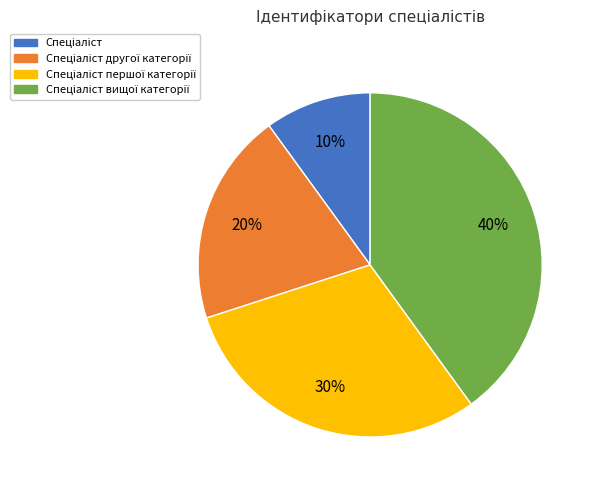

Is there a majority slice in this chart?

No